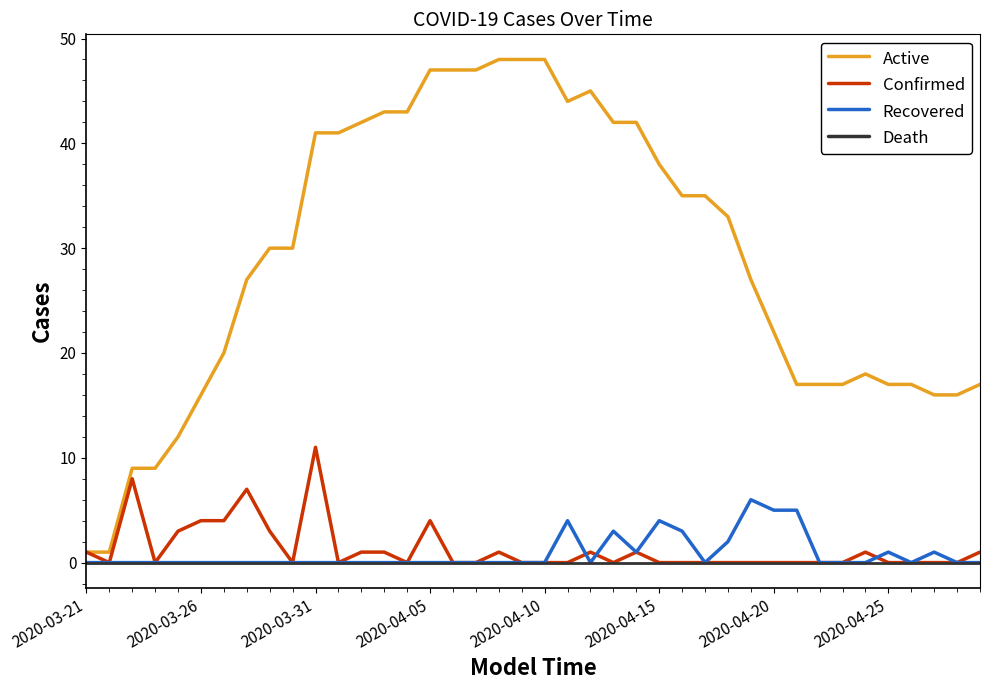

What is the maximum value shown in the chart?

48